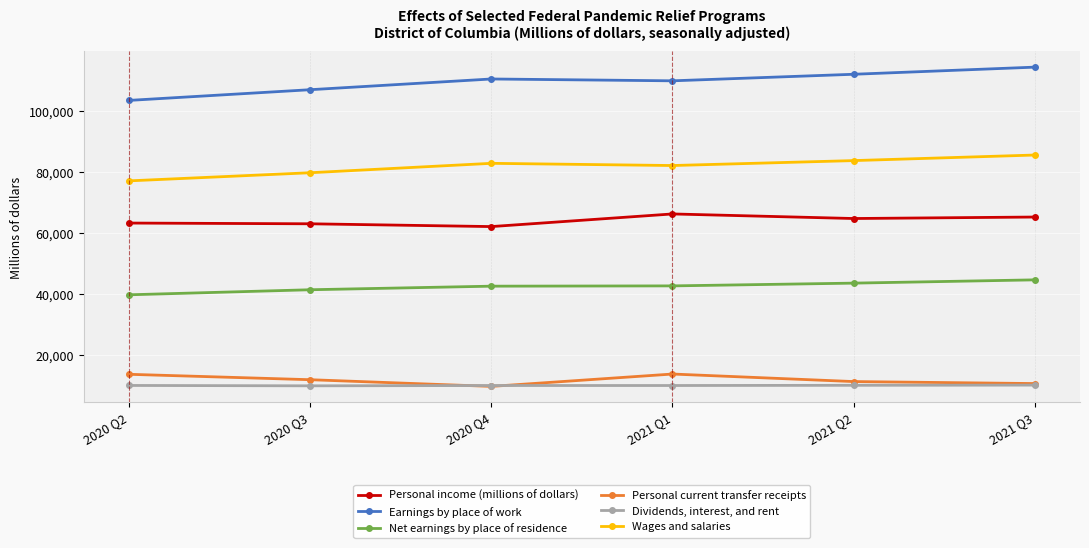

How many lines are shown in the chart?

6